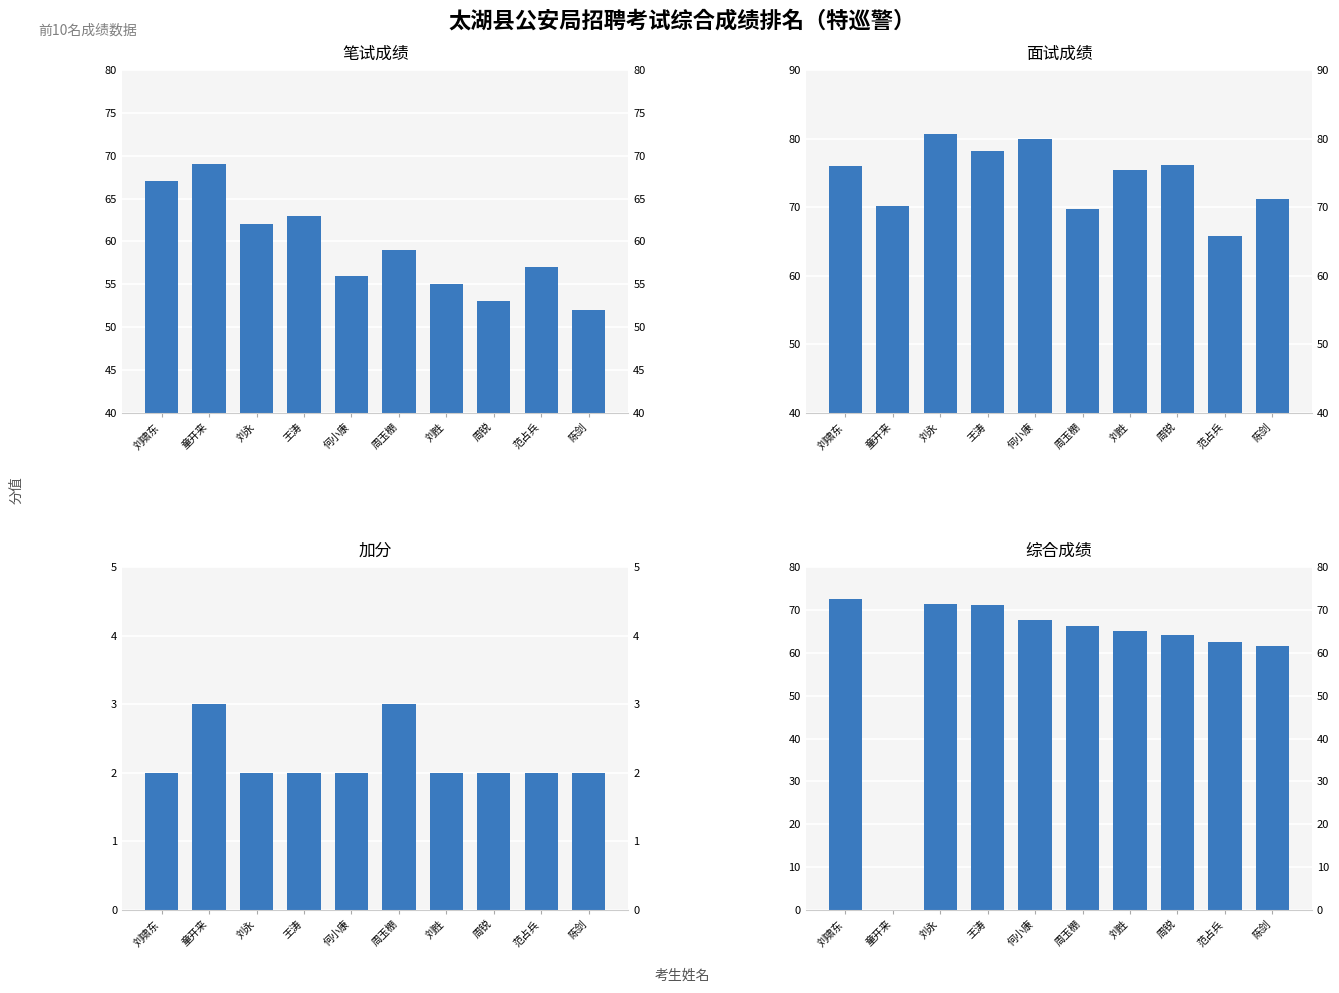

Which series has the widest spread of values?

综合成绩